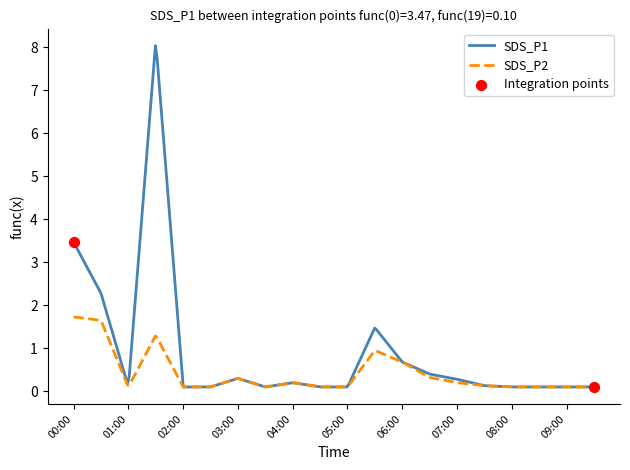

Which series has the largest range (max minus min)?

SDS_P1